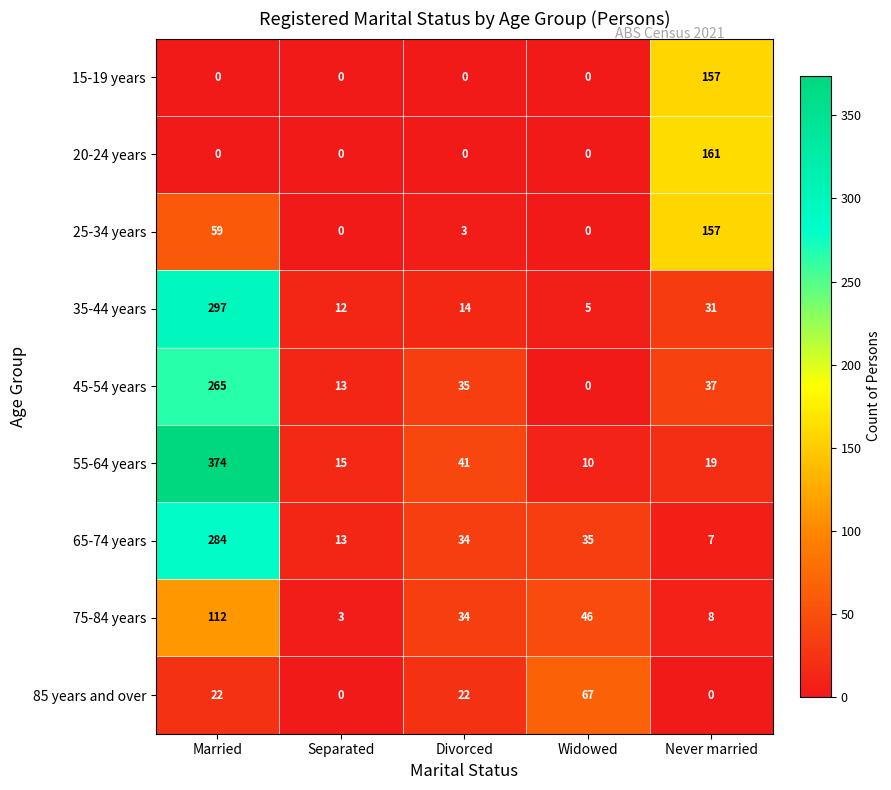

What is the difference between the 75-84 years values at Separated and Widowed?

43